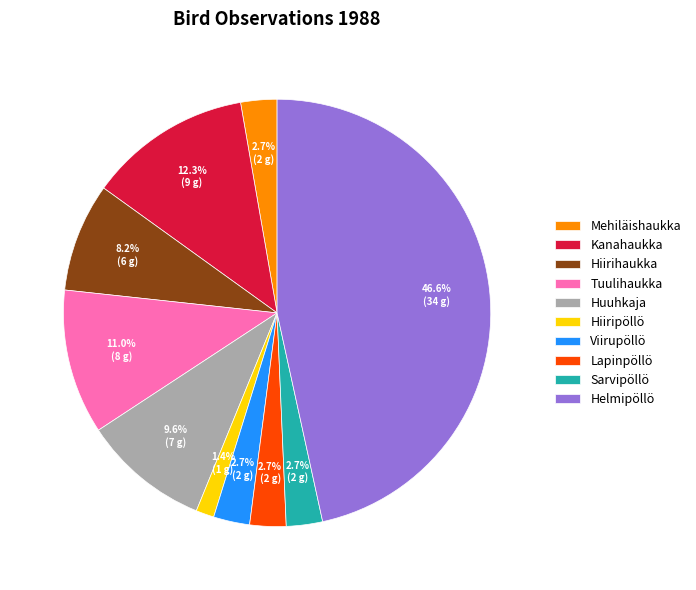

To the nearest percent, what percentage of the pie is Kanahaukka?

12%